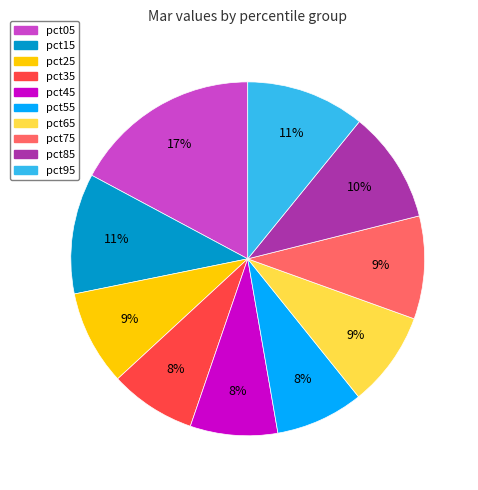

Count the number of slices in the pie.

10